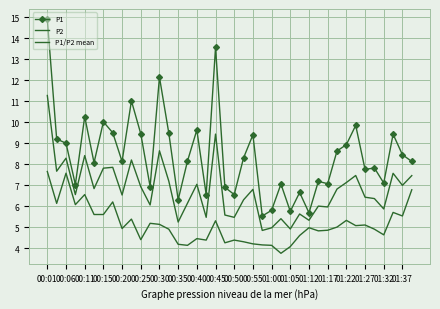

What is the value of the P1 point at the 4th from the left?

7.0